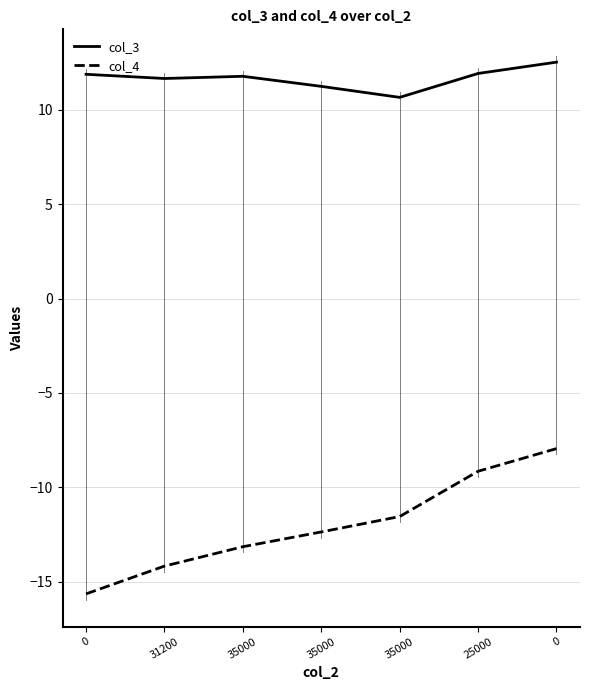

What are all the series names shown in the legend?

col_3, col_4